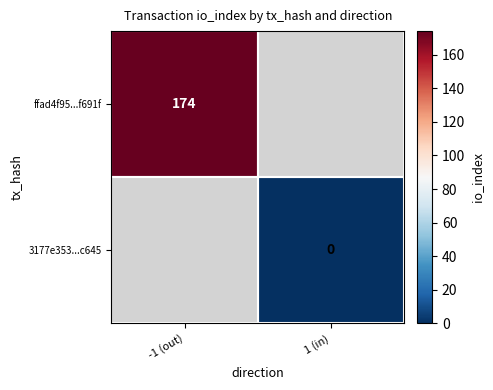

The ffad4f95...f691f series shows 260 at -1 (out). True or false?

False